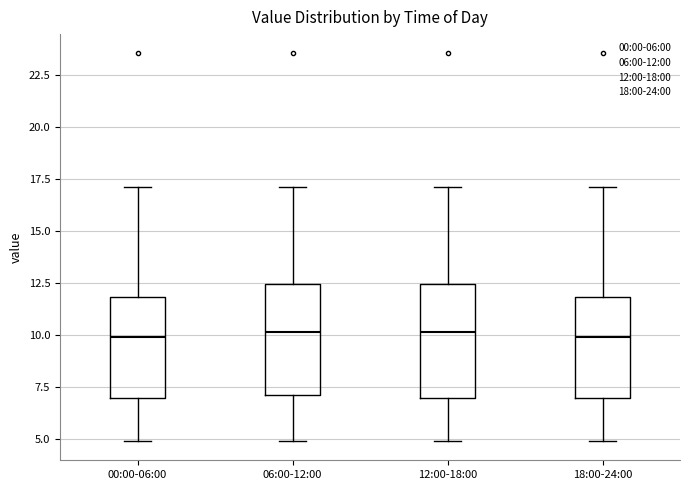

Reading left to right, transcribe this box plot: for each box, give where its median line is, the range the box spans, and where its two whiskers end, as read against the y-axis. The values are not printed on the chart, so give them approximately, as read against the axis.

00:00-06:00: median 10.0, box 7.0 to 12.0, whiskers 5.0 to 17.0
06:00-12:00: median 10.0, box 7.0 to 12.5, whiskers 5.0 to 17.0
12:00-18:00: median 10.0, box 7.0 to 12.5, whiskers 5.0 to 17.0
18:00-24:00: median 10.0, box 7.0 to 12.0, whiskers 5.0 to 17.0